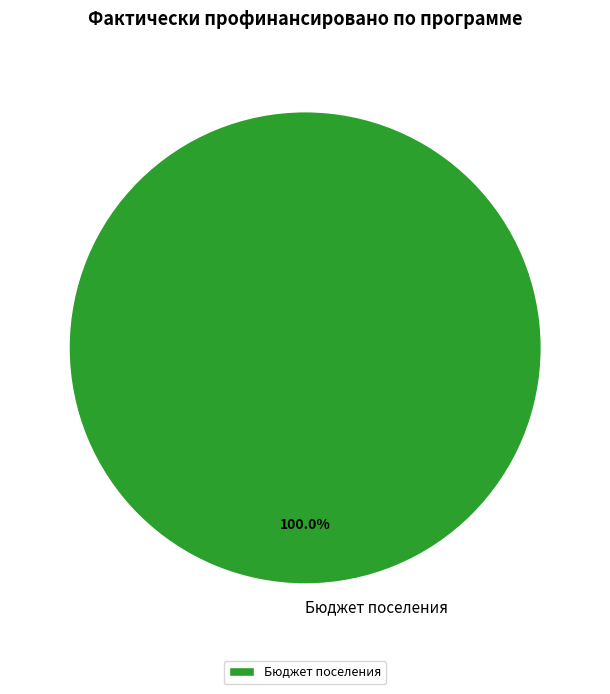

Is there any slice that represents more than half of the pie?

Yes